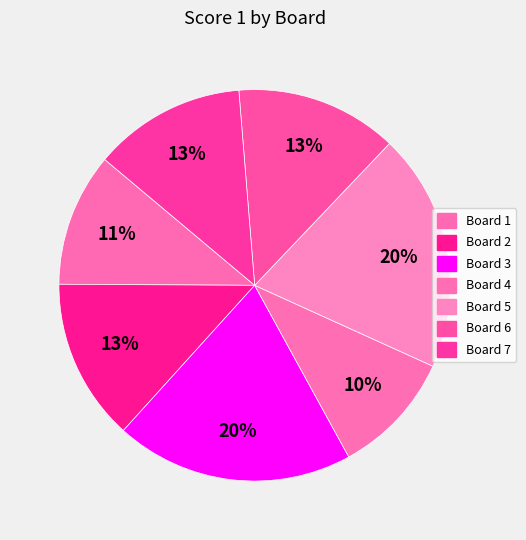

Count the number of slices in the pie.

7